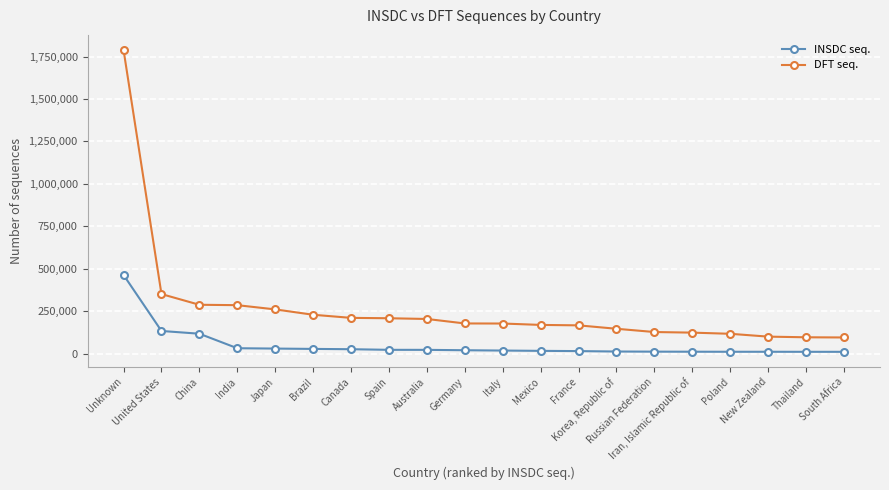

At which category does the chart reach its peak across all series?

Unknown